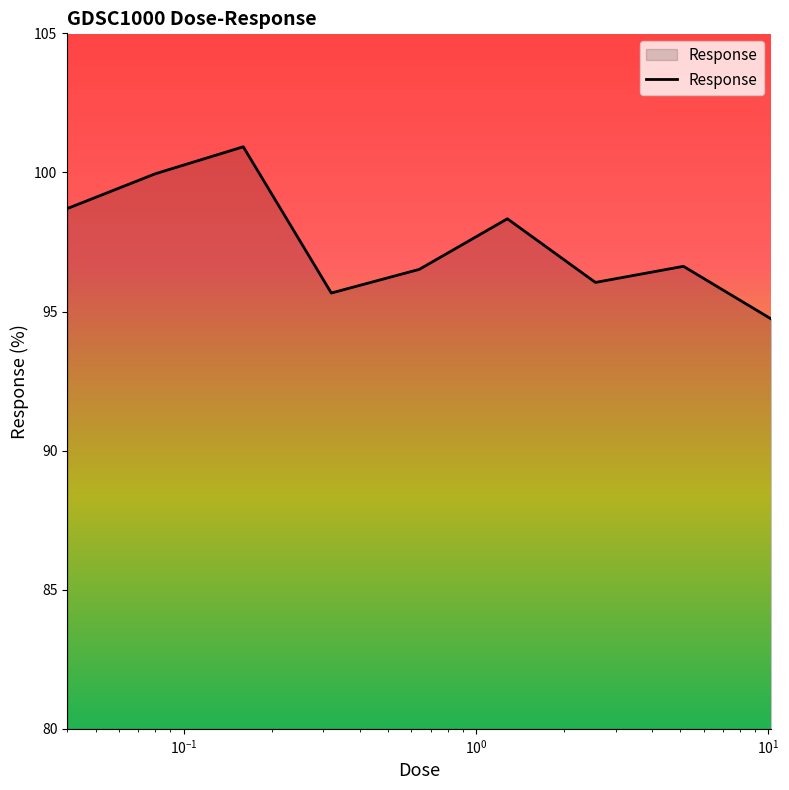

What is the greatest value displayed?

100.9